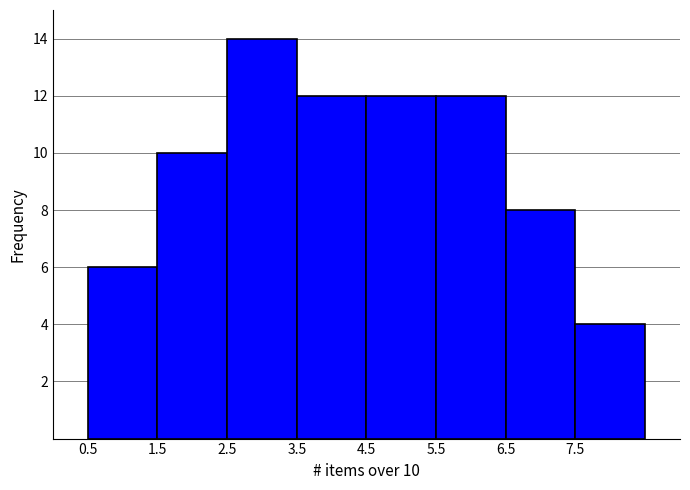

Over which range of the x-axis is the bar tallest?

2.5 to 3.5